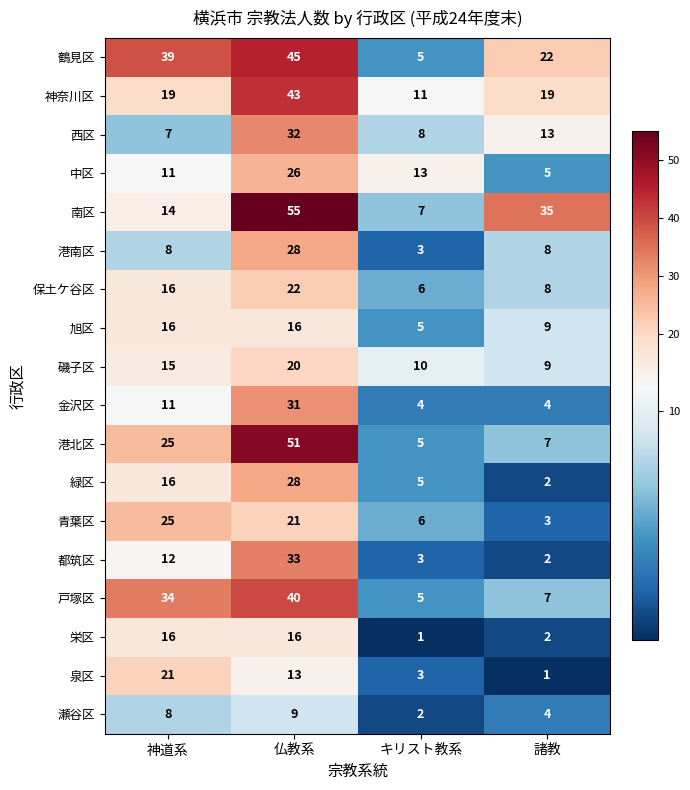

Where is 旭区 nearest to the value 10?

諸教